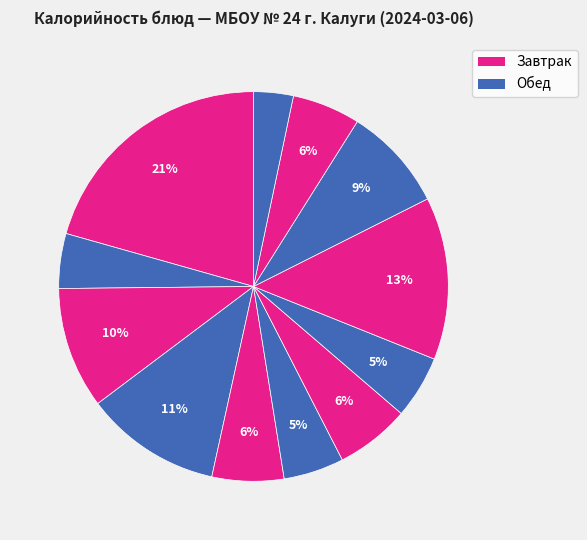

Count the number of slices in the pie.

12